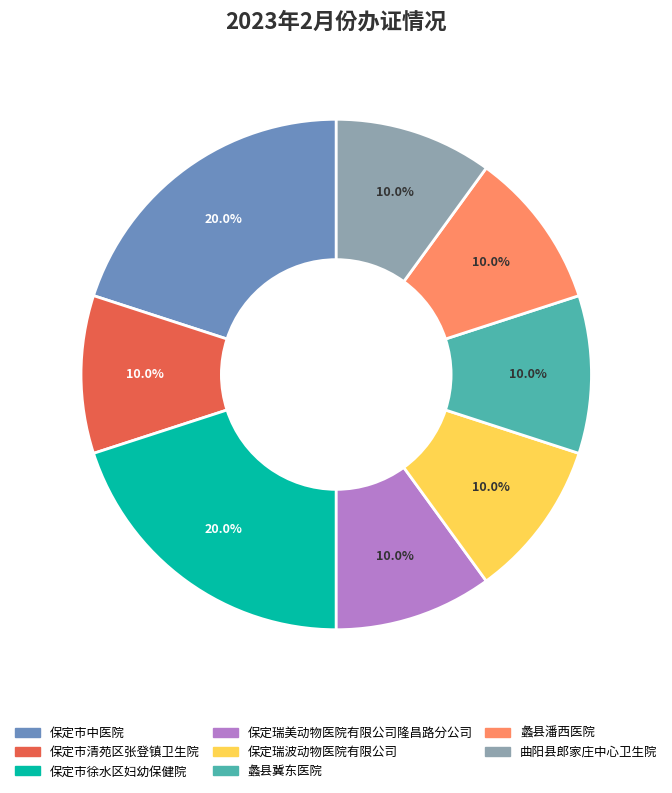

The 保定市中医院 slice represents 32% of the pie. True or false?

False